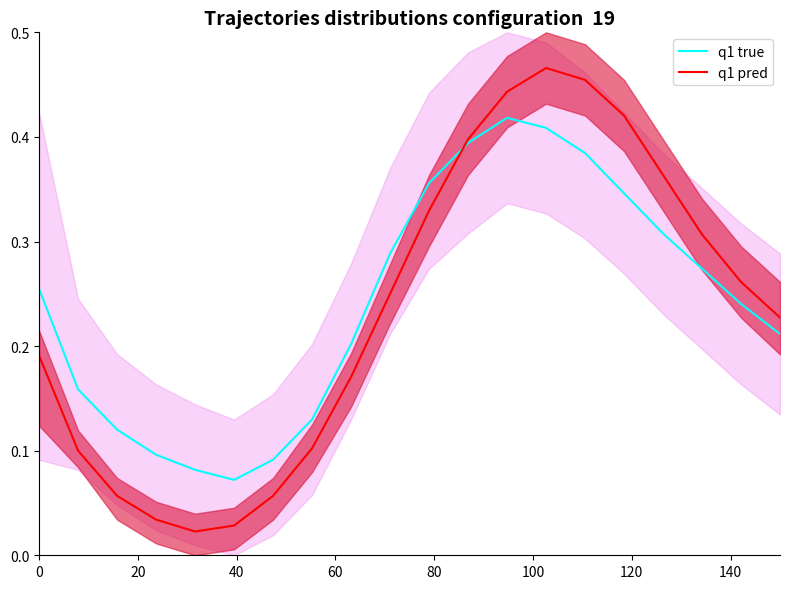

What is the value of the q1 true point at the 10th from the left?

0.3